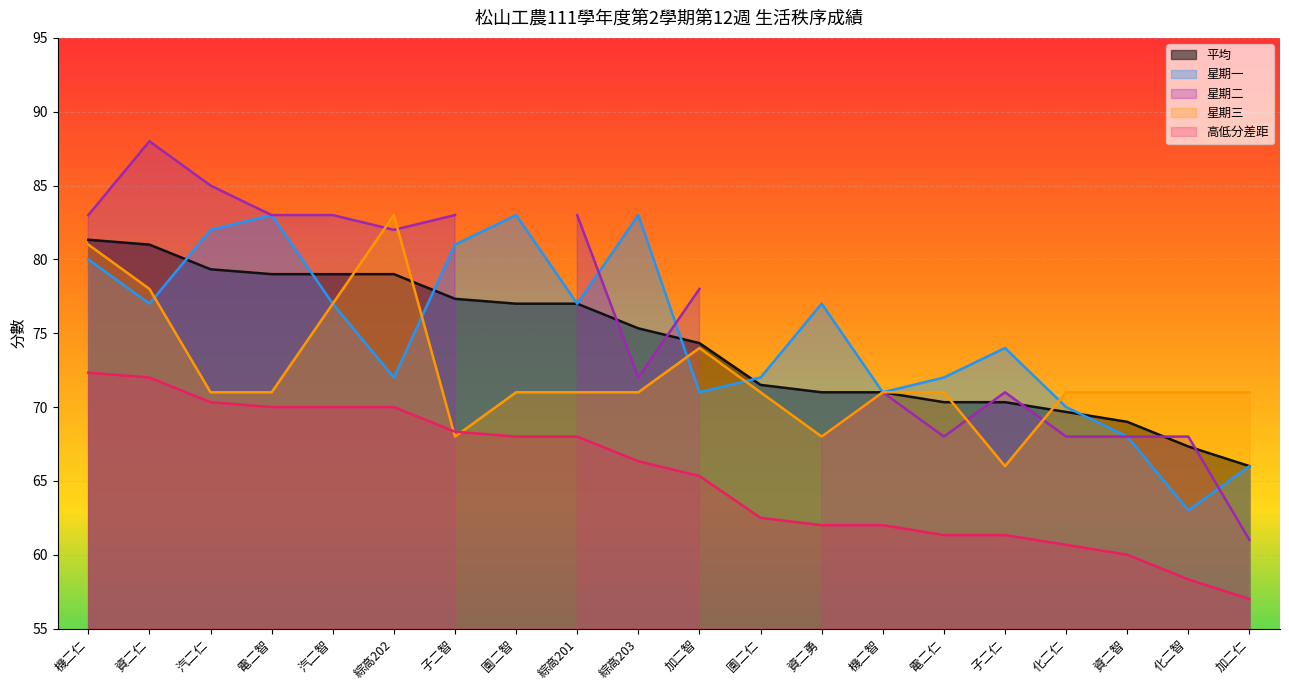

How many intersections are there between 高低分差距 and 星期三?

2